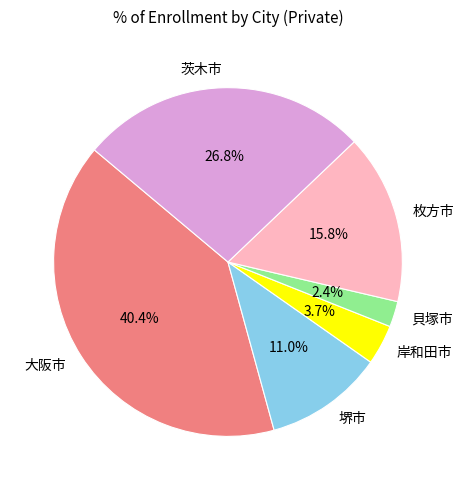

To the nearest percent, what portion does 大阪市 represent?

40%